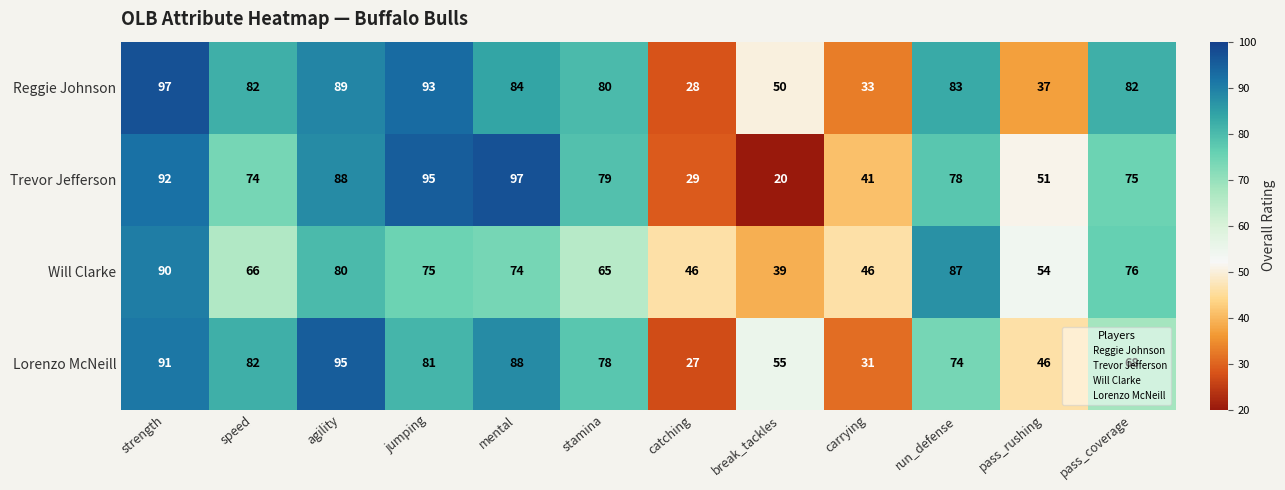

Where is Reggie Johnson nearest to the value 62?

break_tackles